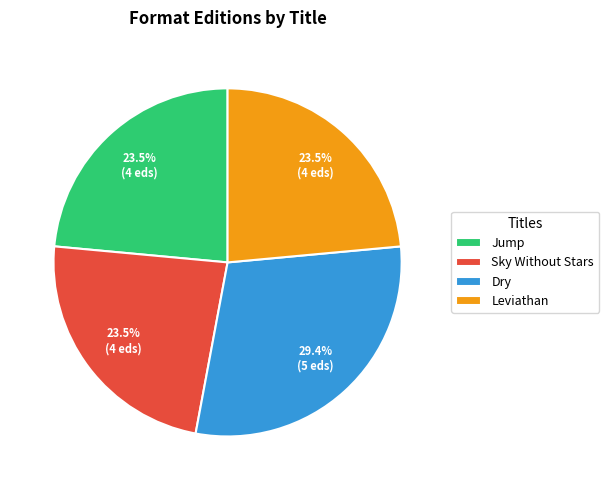

How many segments does this pie chart have?

4